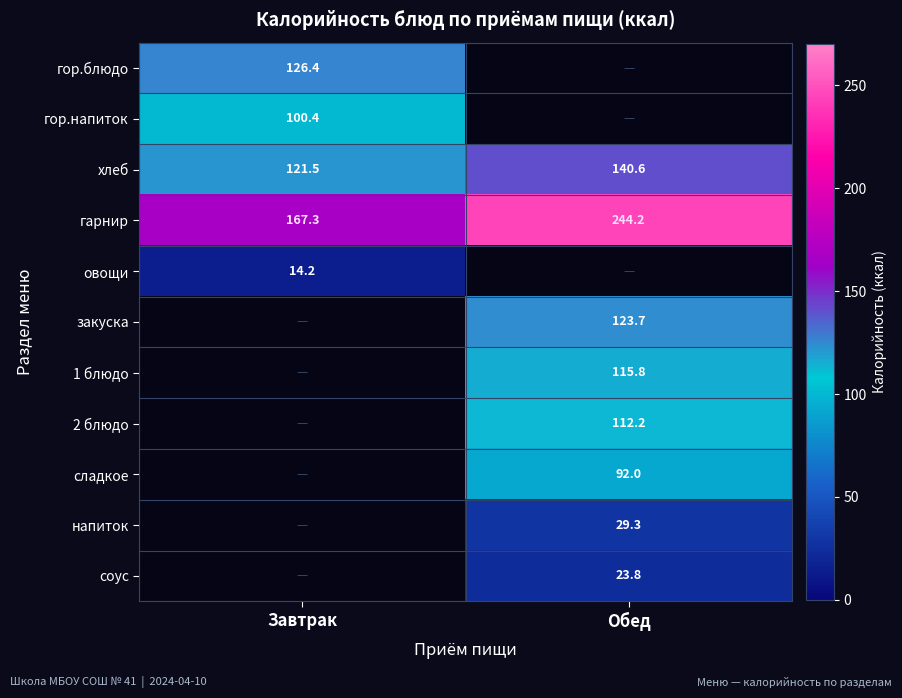

What value does the гарнир series have at Обед?

244.2